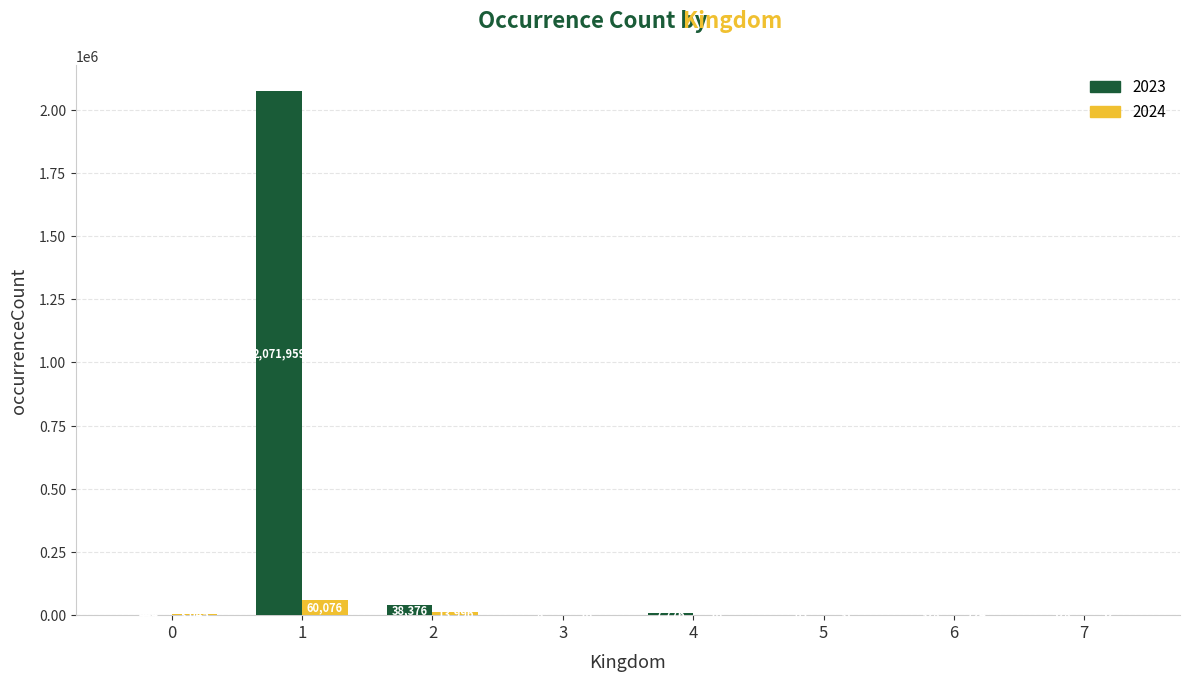

Which series has the largest total across all categories?

2023